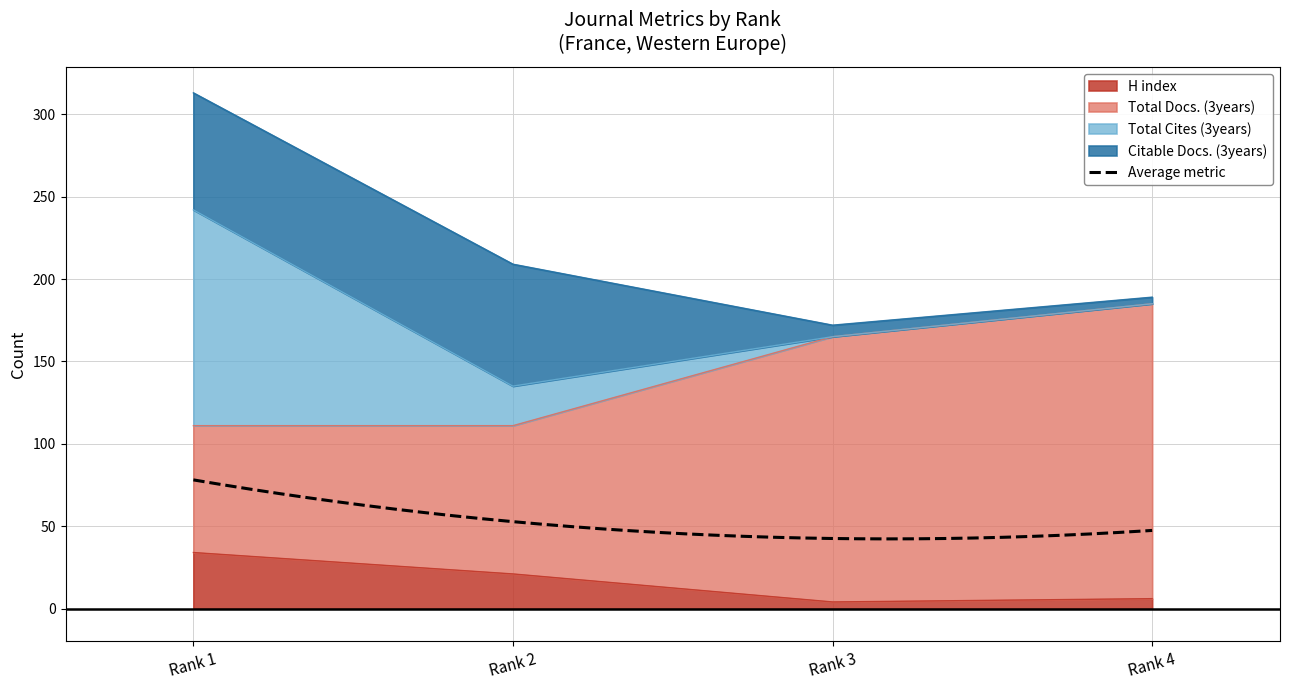

Which series has the largest range (max minus min)?

Total Cites (3years)